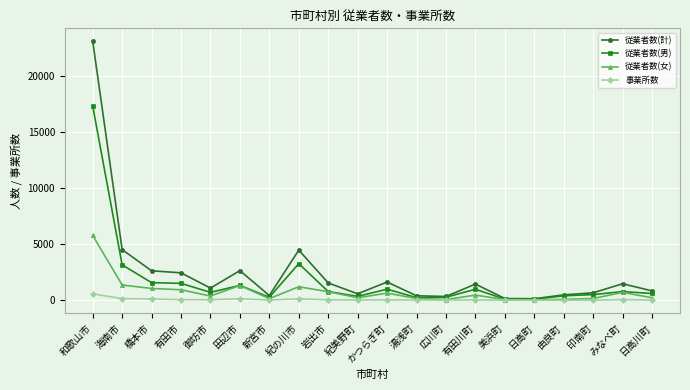

What is the difference between the second highest and second lowest values in the 事業所数 series?

137